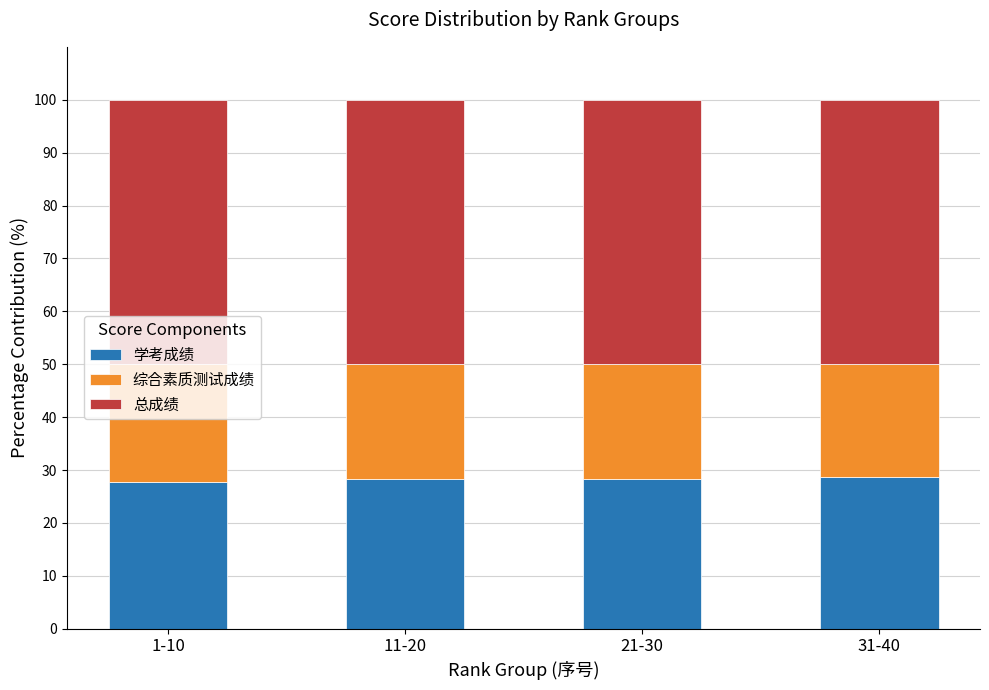

What is the total value across all series at 21-30?

100.0